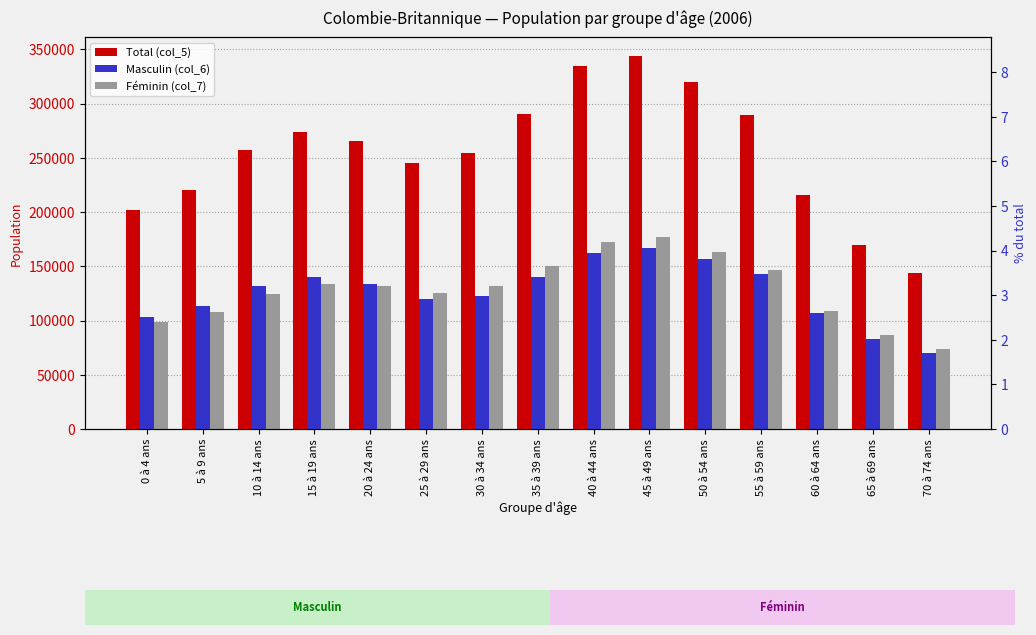

Are the bars horizontal?

No